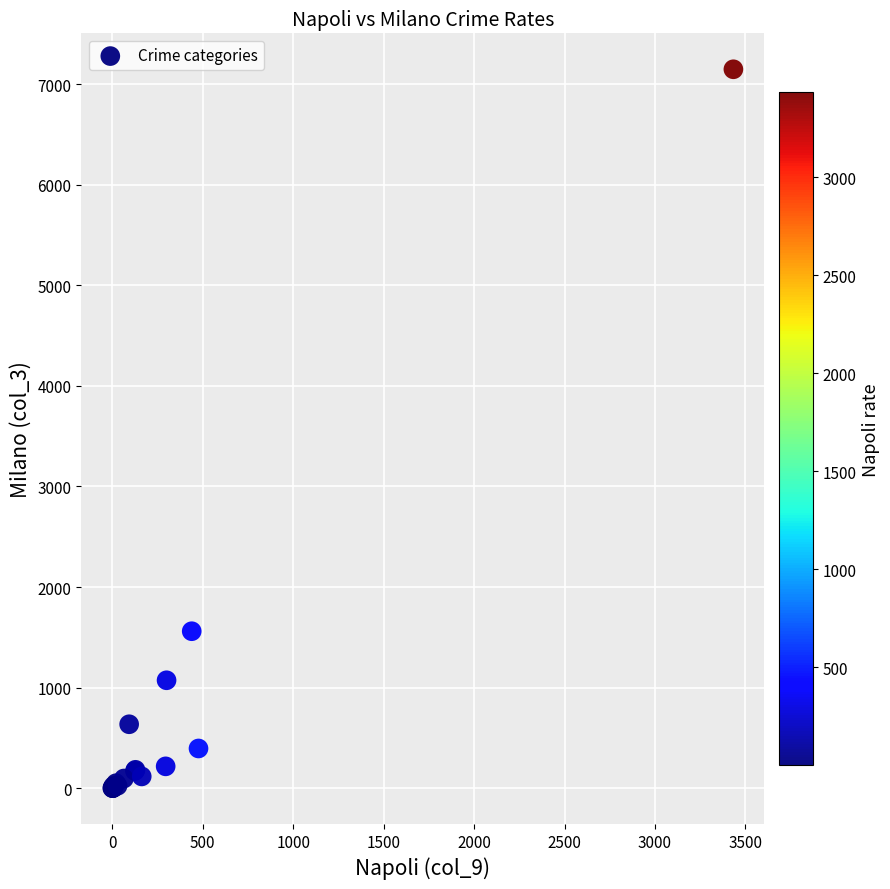

What Y value in the scatter plot is closest to 3574?

1560.6